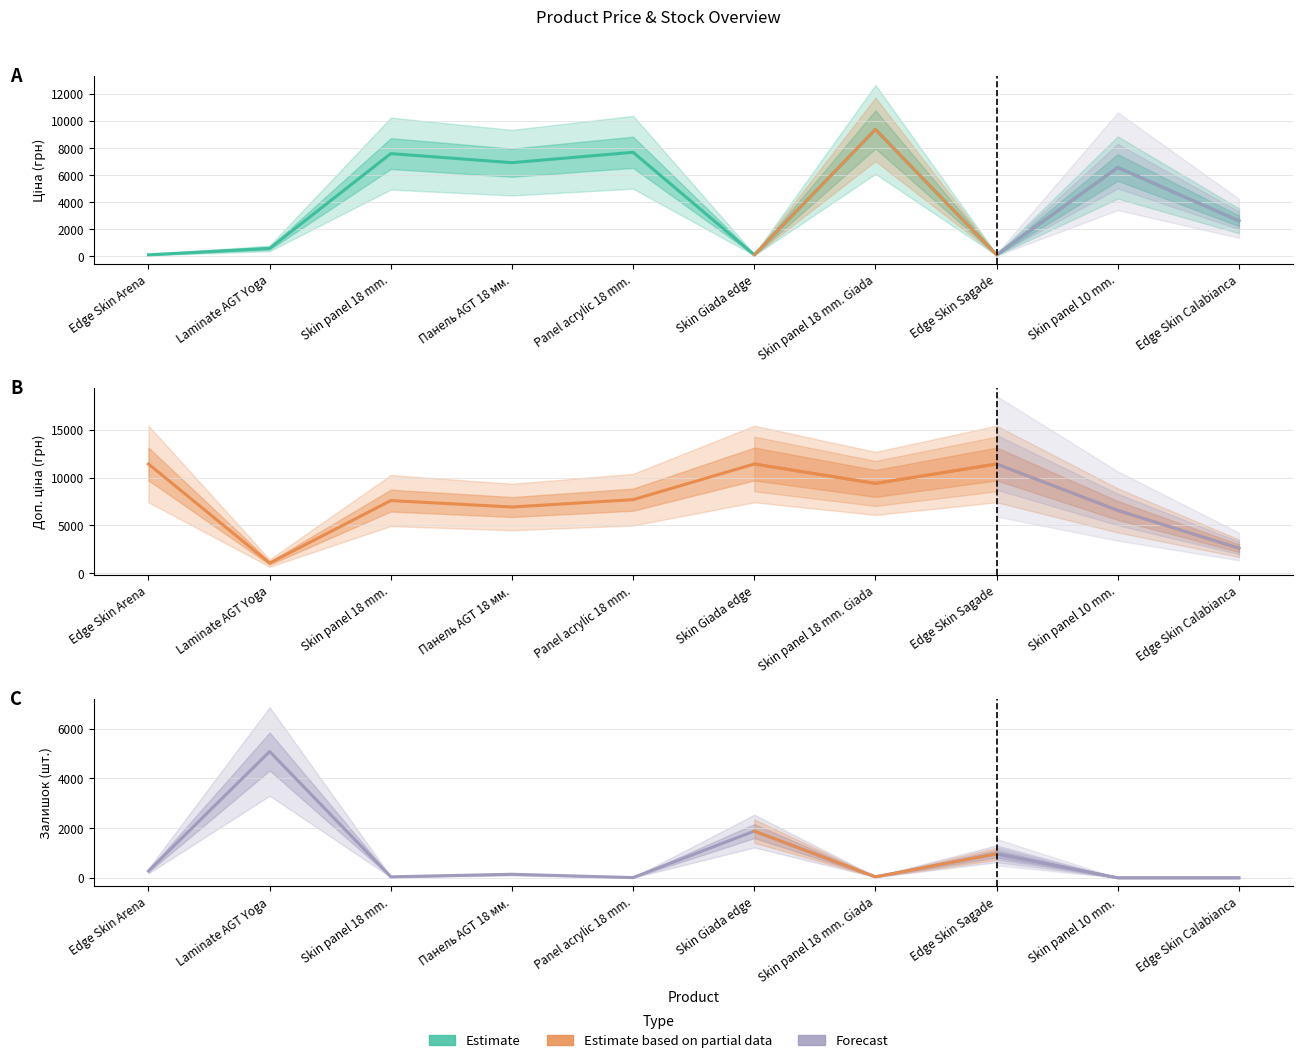

Reading right to left, transcribe all the data shown in this chart.

Ціна: Edge Skin Calabianca=2627.5	Skin panel 10 mm.=6568.8	Edge Skin Sagade=114.1	Skin panel 18 mm. Giada=9384.0	Skin Giada edge=114.1	Panel acrylic 18 mm.=7693.1	Панель AGT 18 мм.=6925.7	Skin panel 18 mm.=7596.5	Laminate AGT Yoga=589.9	Edge Skin Arena=114.1
Доп. ціна: Edge Skin Calabianca=2628.0	Skin panel 10 mm.=6568.8	Edge Skin Sagade=11410.0	Skin panel 18 mm. Giada=9384.0	Skin Giada edge=11410.0	Panel acrylic 18 mm.=7693.1	Панель AGT 18 мм.=6925.7	Skin panel 18 mm.=7596.5	Laminate AGT Yoga=1081.7	Edge Skin Arena=11410.0
Залишок: Edge Skin Calabianca=0.0	Skin panel 10 mm.=0.0	Edge Skin Sagade=965.0	Skin panel 18 mm. Giada=41.0	Skin Giada edge=1880.0	Panel acrylic 18 mm.=11.0	Панель AGT 18 мм.=144.0	Skin panel 18 mm.=41.0	Laminate AGT Yoga=5080.0	Edge Skin Arena=275.0